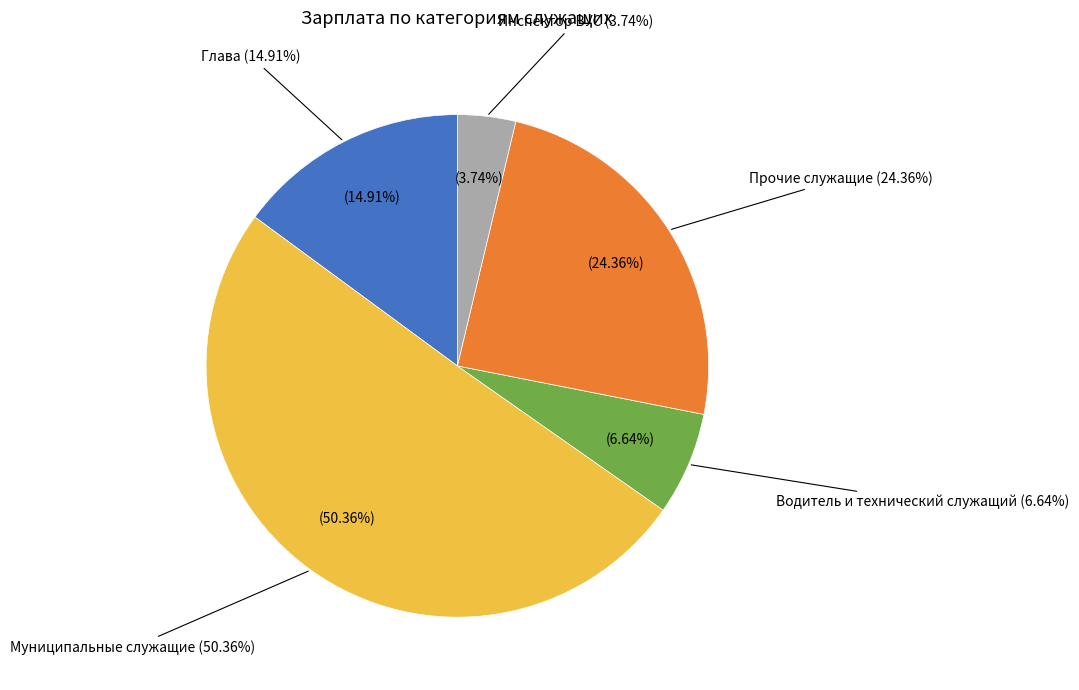

Which slice is the smallest?

Инспектор ВУС